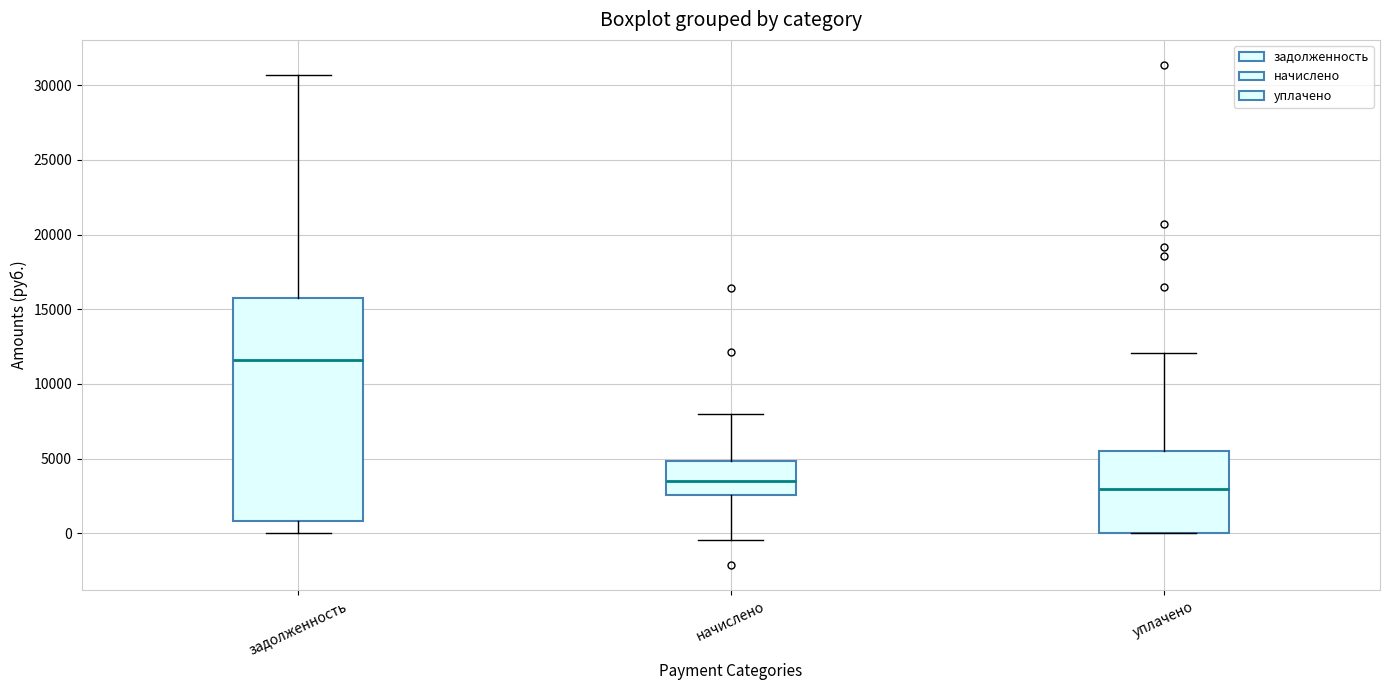

Reading left to right, transcribe this box plot: for each box, give where its median line is, the range the box spans, and where its two whiskers end, as read against the y-axis. The values are not printed on the chart, so give them approximately, as read against the axis.

задолженность: median 11500, box 1000 to 16000, whiskers 0 to 30500
начислено: median 3500, box 2500 to 5000, whiskers -500 to 8000
уплачено: median 3000, box 0 to 5500, whiskers 0 to 12000